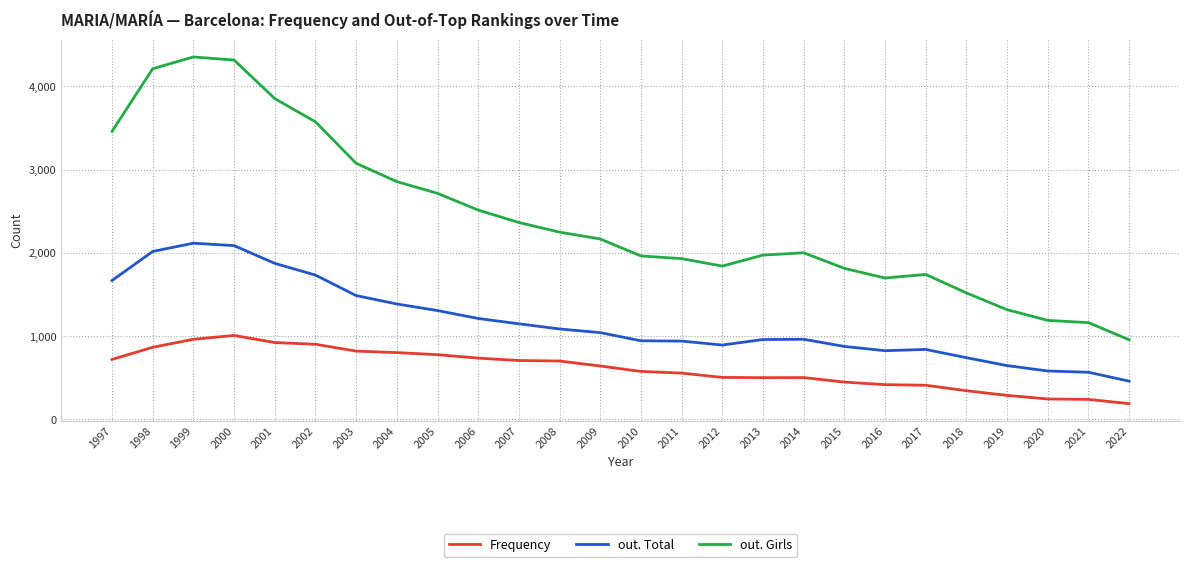

True or false: out. Girls and out. Total intersect in this chart.

False